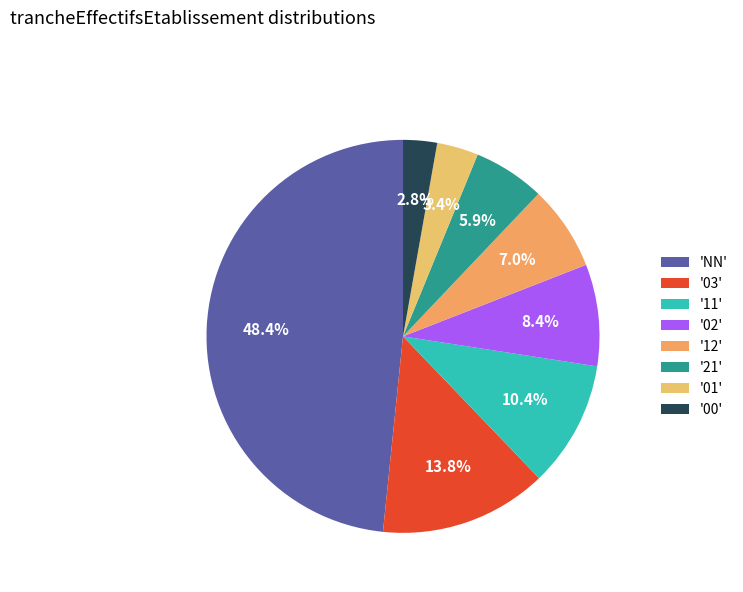

Count the number of slices in the pie.

8